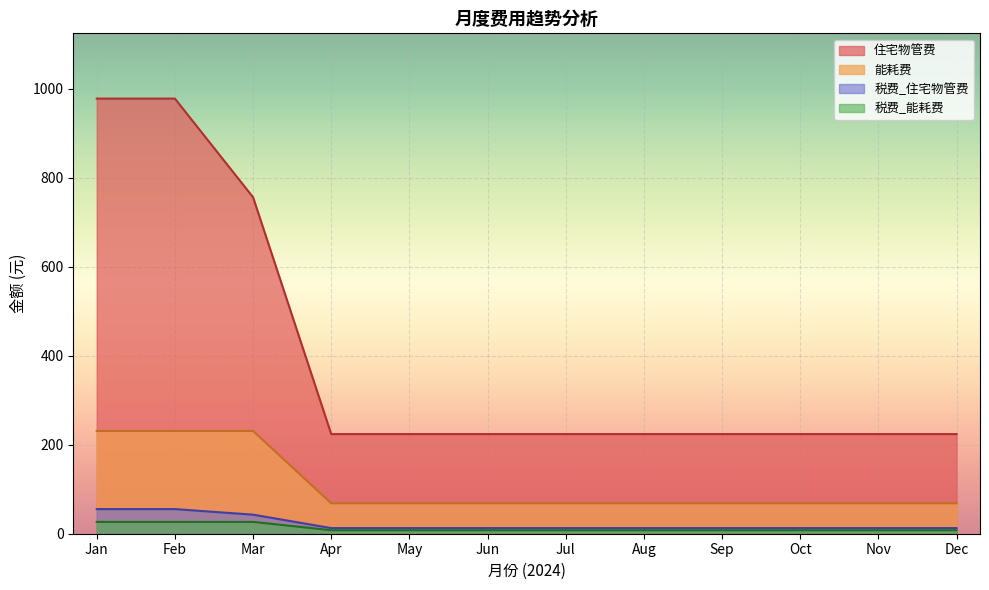

What is the greatest value displayed?

978.3